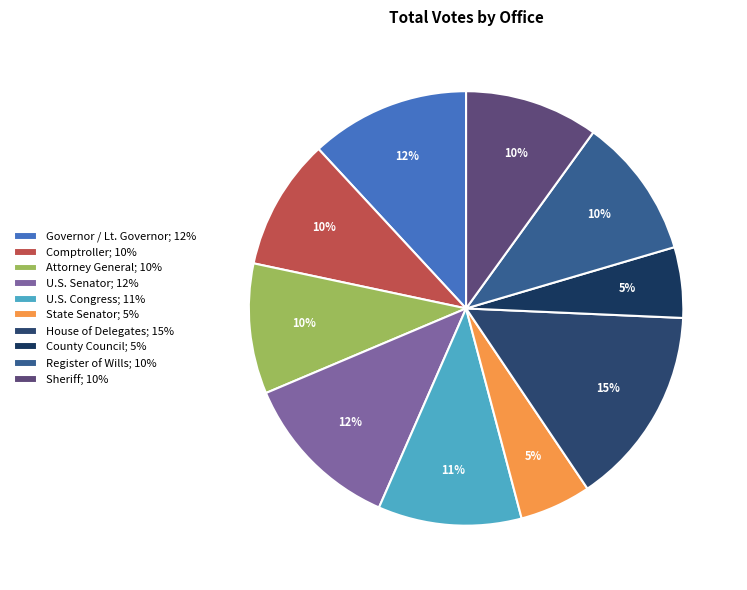

Which category has the smallest portion of the pie?

County Council